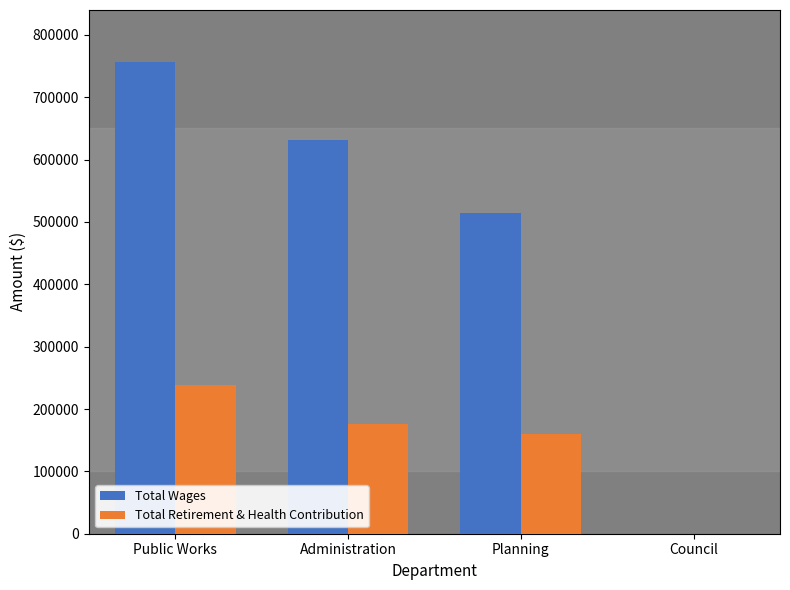

What is the maximum value for Total Retirement & Health Contribution?

237996